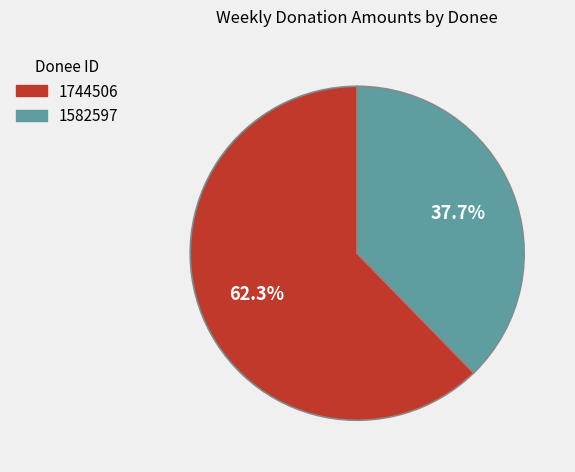

What percentage is the 1582597 slice, to the nearest percent?

38%